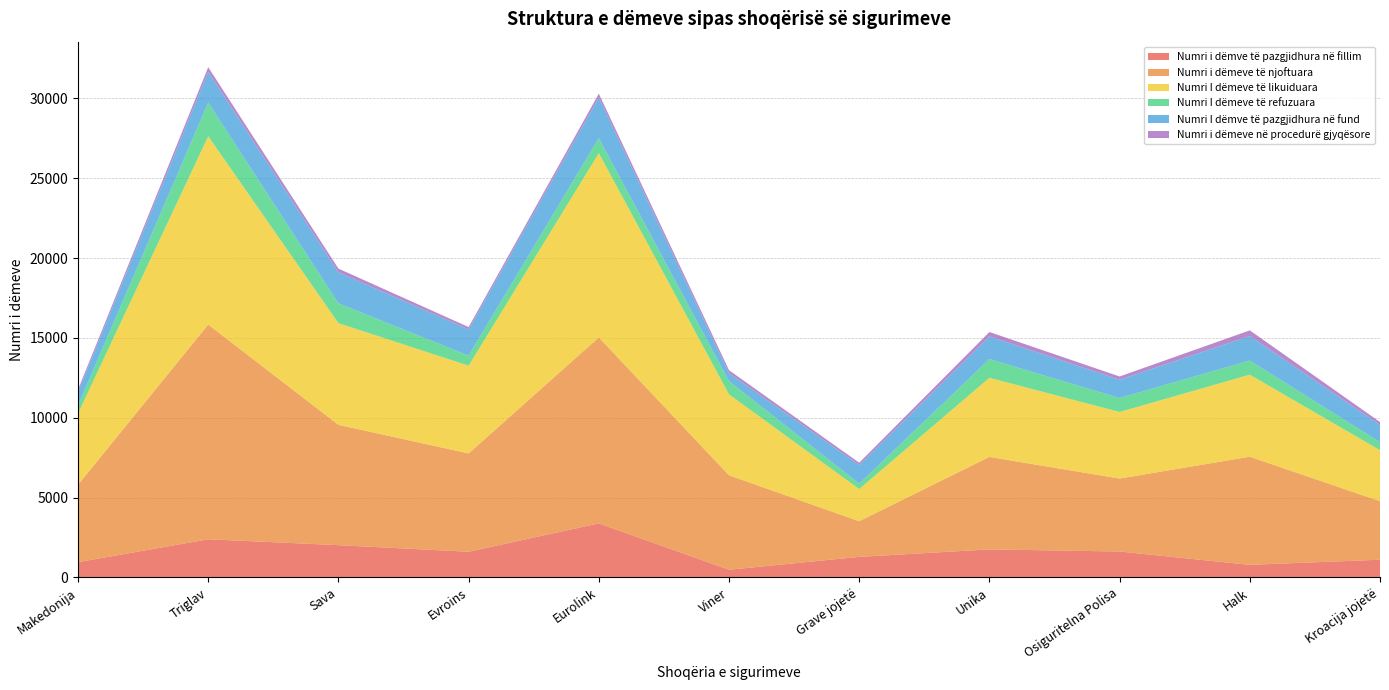

Reading right to left, extract all data points from this chart.

Numri i dëmve të pazgjidhura në fillim: Kroacija jojetë=1109	Halk=787	Osiguritelna Polisa=1622	Unika=1755	Grave jojetë=1287	Viner=480	Eurolink=3384	Evroins=1608	Sava=2020	Triglav=2389	Makedonija=955
Numri i dëmeve të njoftuara: Kroacija jojetë=3665	Halk=6773	Osiguritelna Polisa=4569	Unika=5791	Grave jojetë=2233	Viner=5916	Eurolink=11646	Evroins=6157	Sava=7536	Triglav=13446	Makedonija=4852
Numri I dëmeve të likuiduara: Kroacija jojetë=3193	Halk=5138	Osiguritelna Polisa=4170	Unika=4956	Grave jojetë=2015	Viner=5069	Eurolink=11540	Evroins=5495	Sava=6369	Triglav=11796	Makedonija=4460
Numri I dëmeve të refuzuara: Kroacija jojetë=508	Halk=884	Osiguritelna Polisa=875	Unika=1172	Grave jojetë=339	Viner=825	Eurolink=940	Evroins=629	Sava=1239	Triglav=2111	Makedonija=503
Numri I dëmve të pazgjidhura në fund: Kroacija jojetë=1073	Halk=1538	Osiguritelna Polisa=1146	Unika=1418	Grave jojetë=1166	Viner=502	Eurolink=2550	Evroins=1641	Sava=1948	Triglav=1928	Makedonija=844
Numri i dëmeve në procedurë gjyqësore: Kroacija jojetë=186	Halk=353	Osiguritelna Polisa=203	Unika=278	Grave jojetë=143	Viner=187	Eurolink=237	Evroins=150	Sava=230	Triglav=287	Makedonija=152